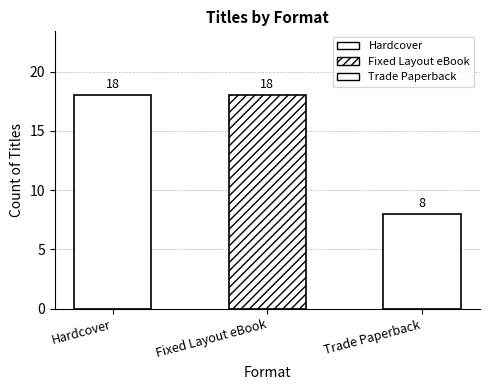

What is the label of the 2nd bar from the right?

Fixed Layout eBook